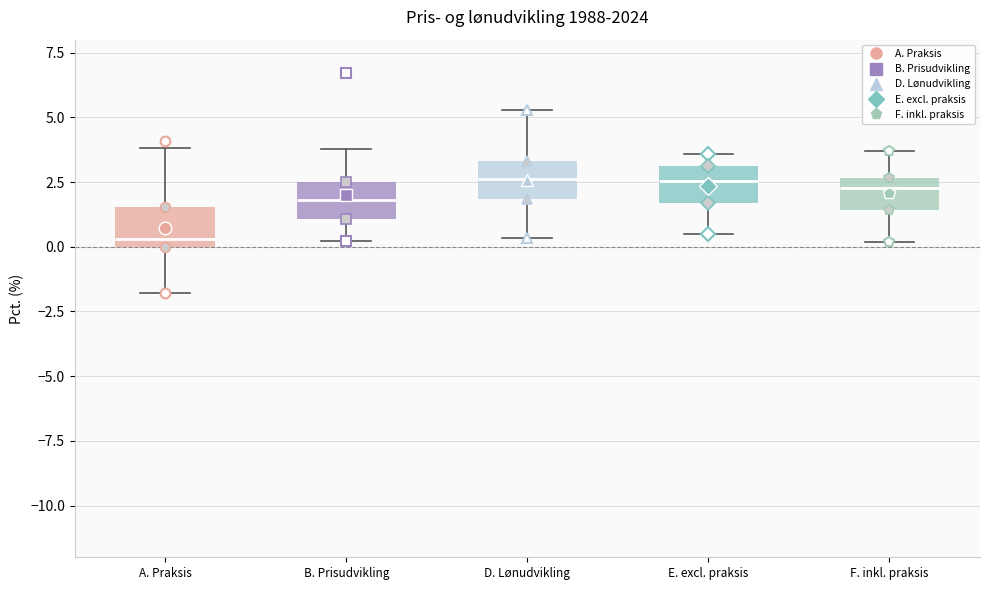

Which box has the lowest median line?

A. Praksis